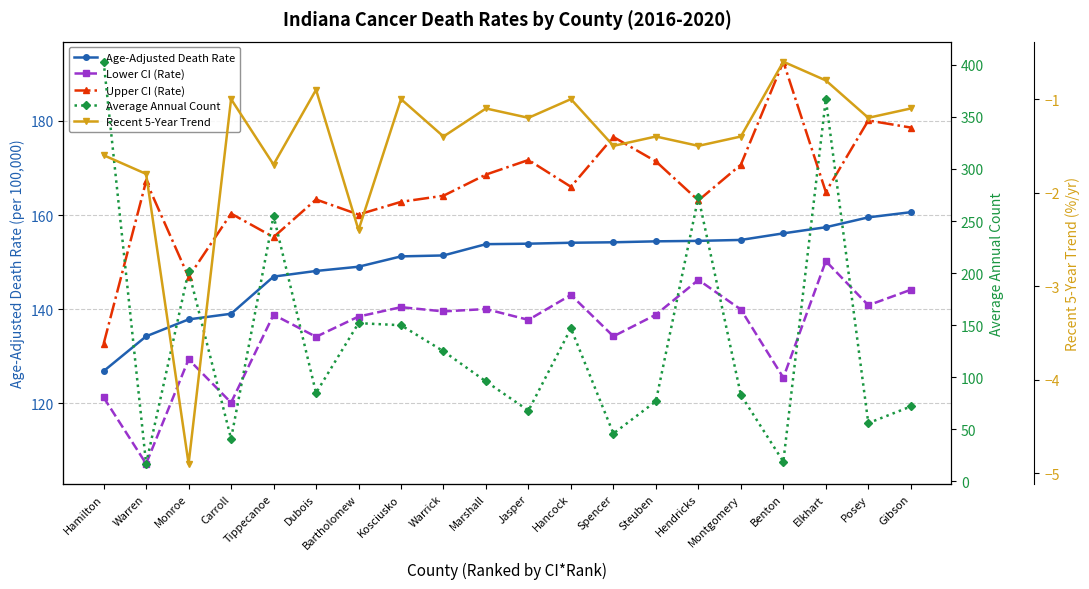

What is the label of the 5th point from the left?

Tippecanoe